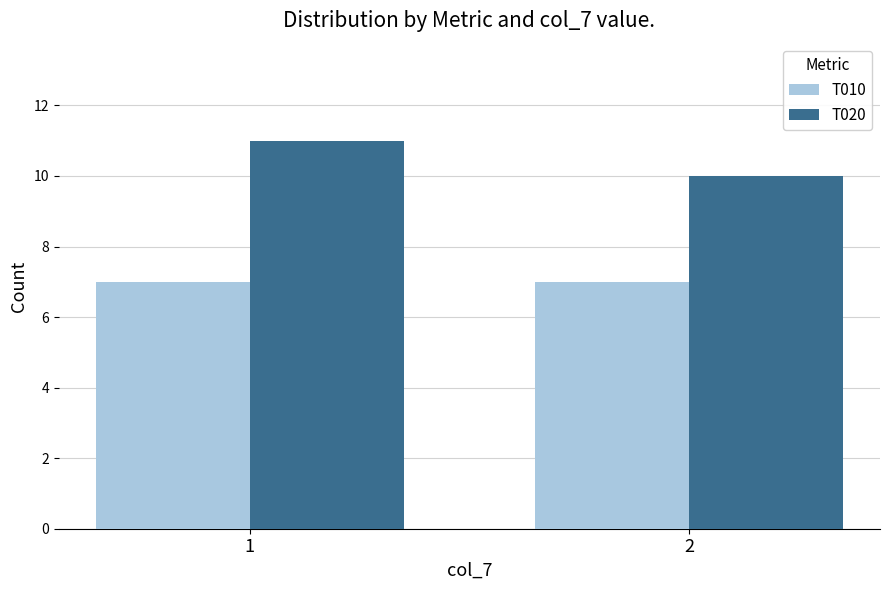

Which series has the widest spread of values?

T020